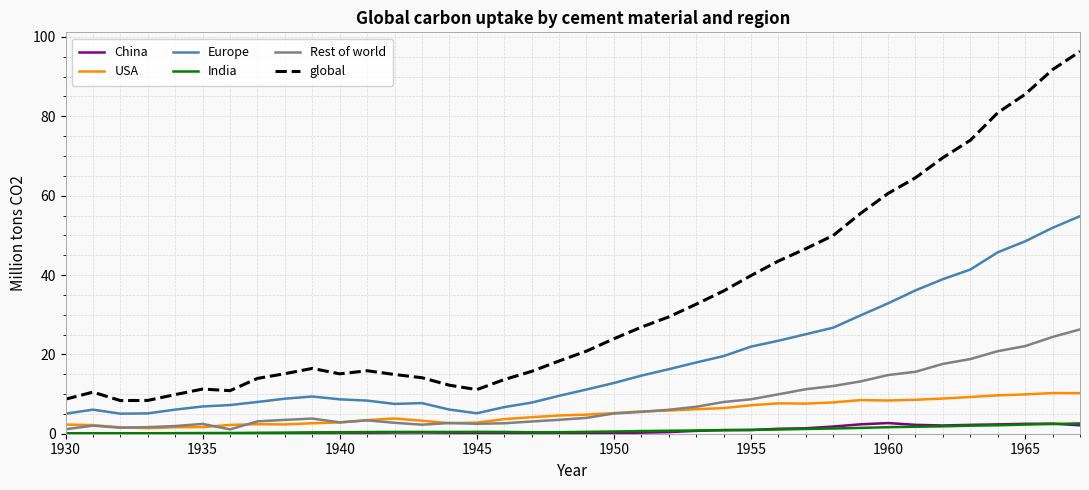

Which series has the largest total across all categories?

global